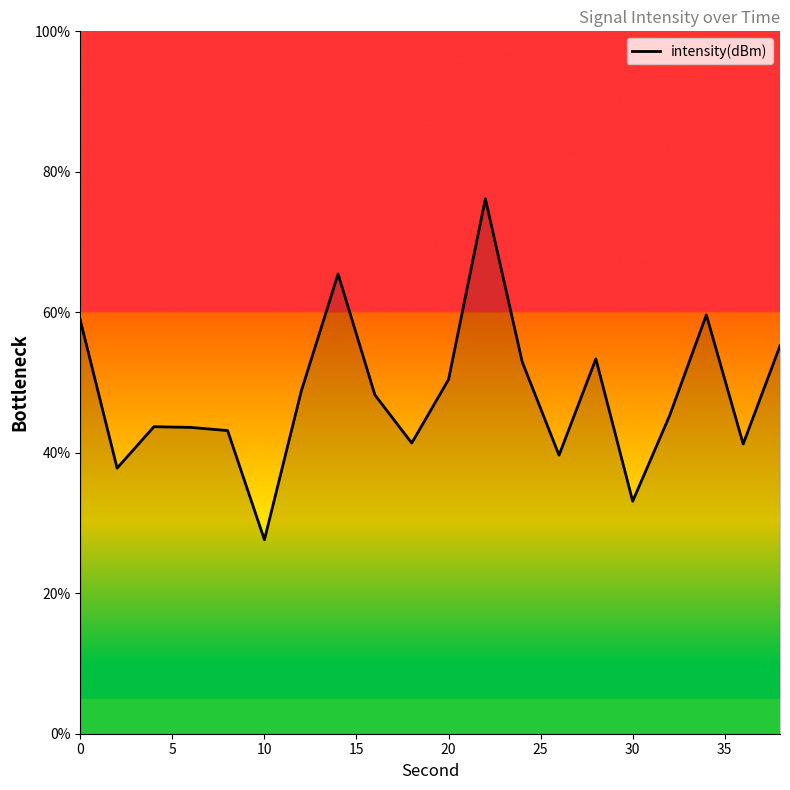

What is the difference between the maximum and minimum values?

48.5